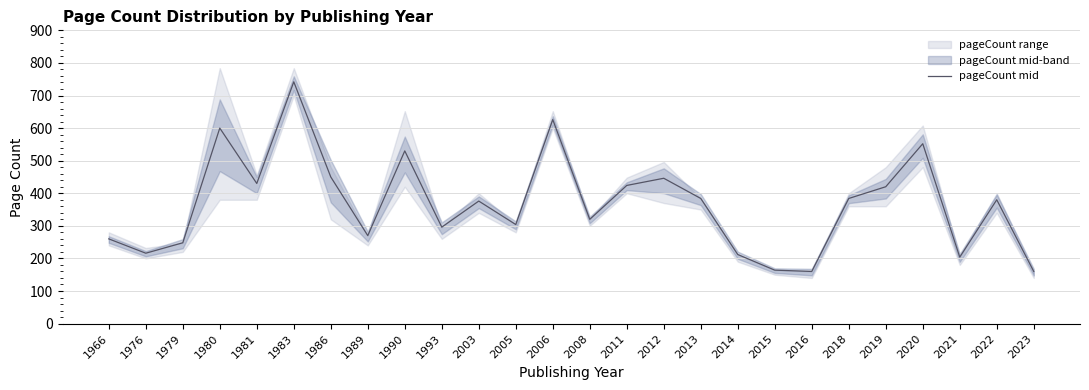

Reading left to right, what are all the values shown in this chart?

1966=260	1976=216	1979=248	1980=600	1981=430	1983=742	1986=450	1989=270	1990=530	1993=296	2003=376	2005=304	2006=626	2008=320	2011=424	2012=446	2013=384	2014=212	2015=164	2016=160	2018=384	2019=420	2020=552	2021=204	2022=380	2023=160